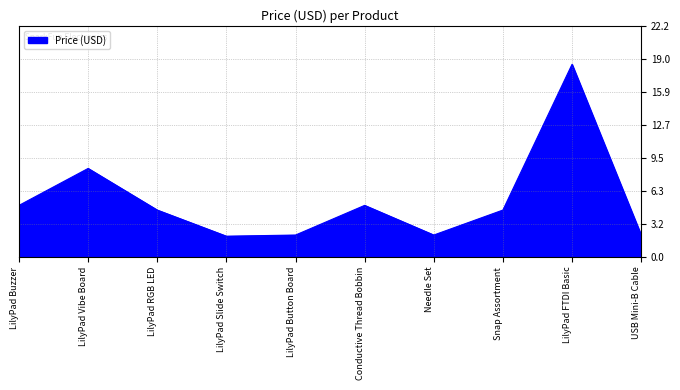

What is the maximum value shown in the chart?

18.5